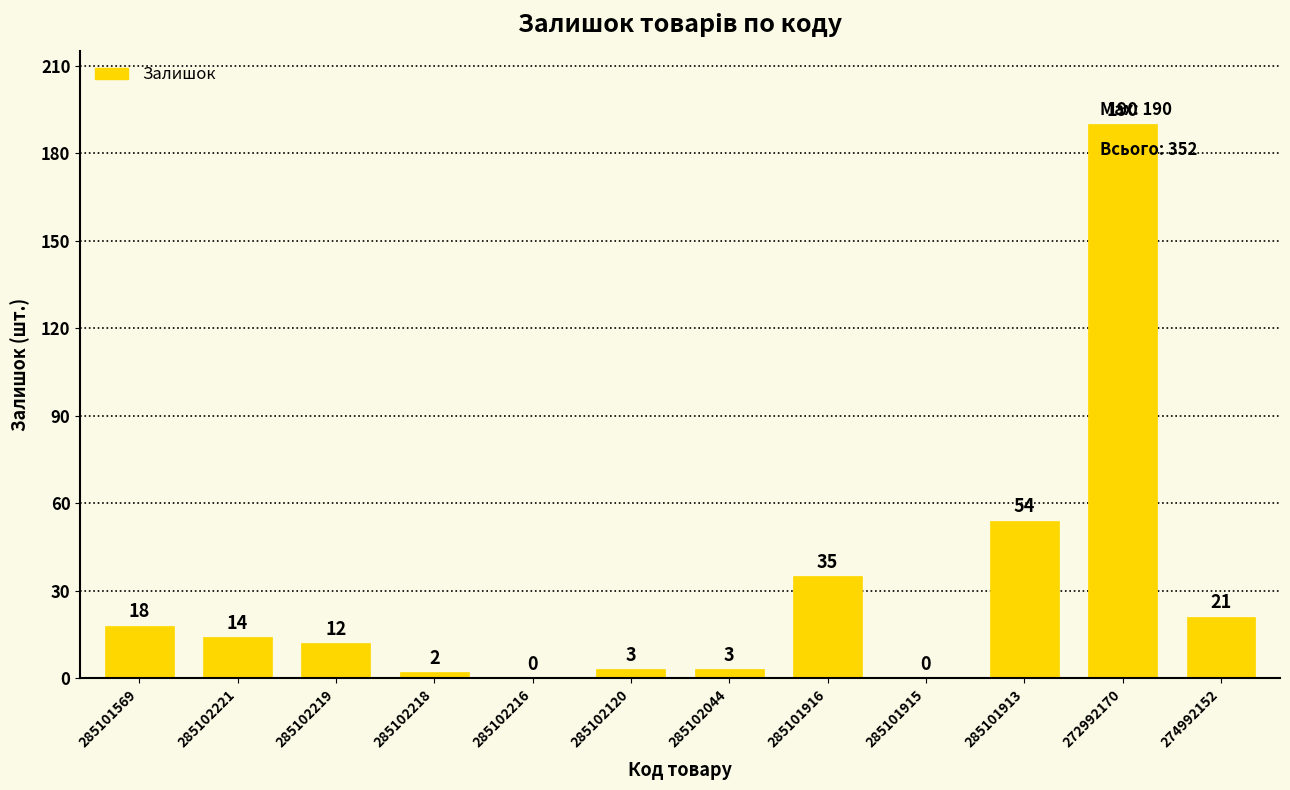

At which label is the value closest to 95?

285101913